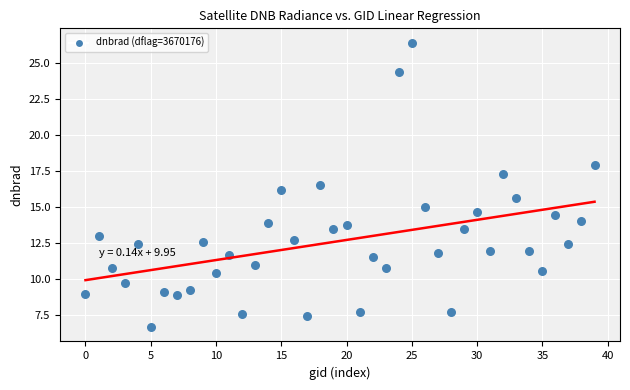

What is the range of Y values (max minus min)?

19.7